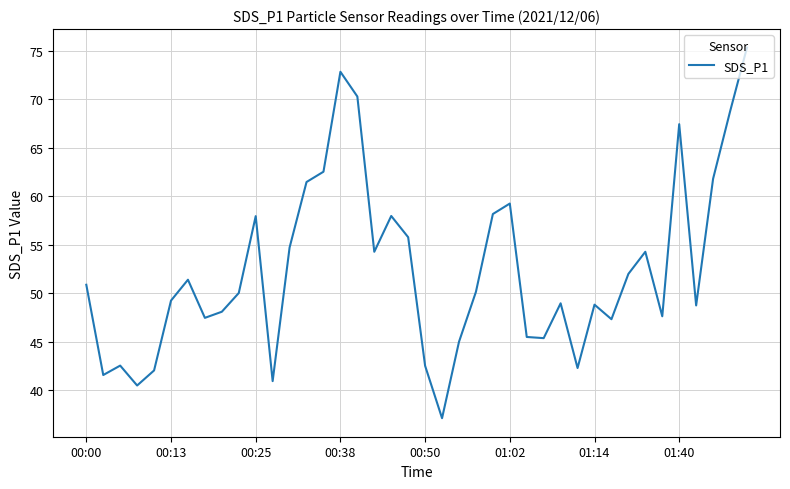

What is the difference between the maximum and minimum values?

38.2